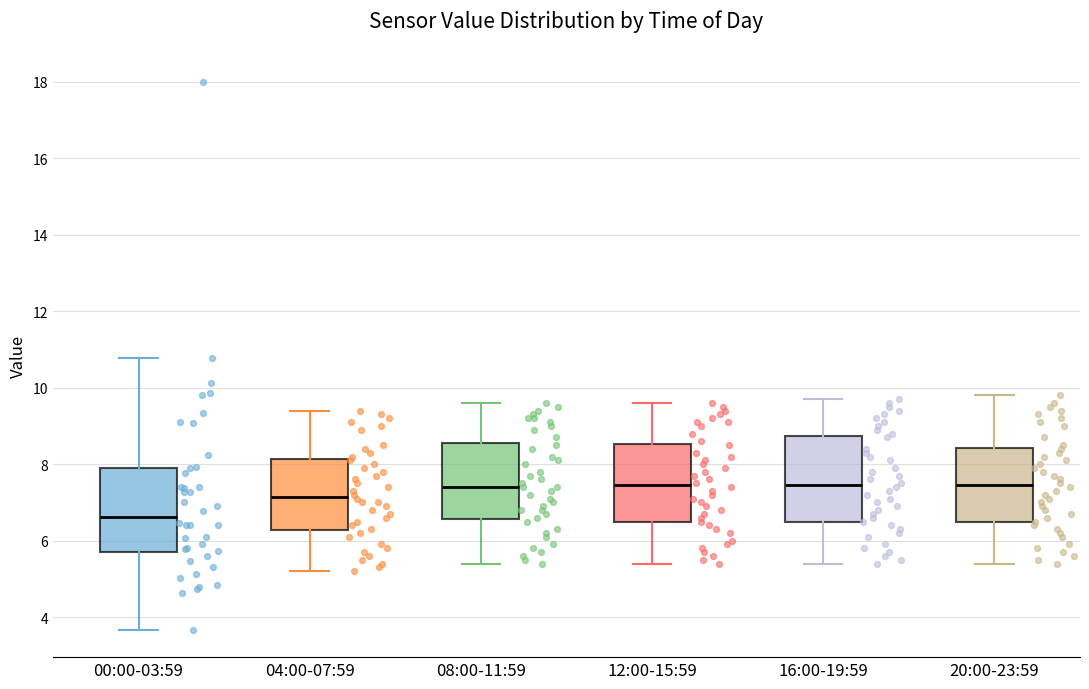

Reading left to right, transcribe this box plot: for each box, give where its median line is, the range the box spans, and where its two whiskers end, as read against the y-axis. The values are not printed on the chart, so give them approximately, as read against the axis.

00:00-03:59: median 6.6, box 5.6 to 8.0, whiskers 3.6 to 10.8
04:00-07:59: median 7.2, box 6.2 to 8.2, whiskers 5.2 to 9.4
08:00-11:59: median 7.4, box 6.6 to 8.6, whiskers 5.4 to 9.6
12:00-15:59: median 7.4, box 6.4 to 8.6, whiskers 5.4 to 9.6
16:00-19:59: median 7.4, box 6.4 to 8.8, whiskers 5.4 to 9.8
20:00-23:59: median 7.4, box 6.4 to 8.4, whiskers 5.4 to 9.8